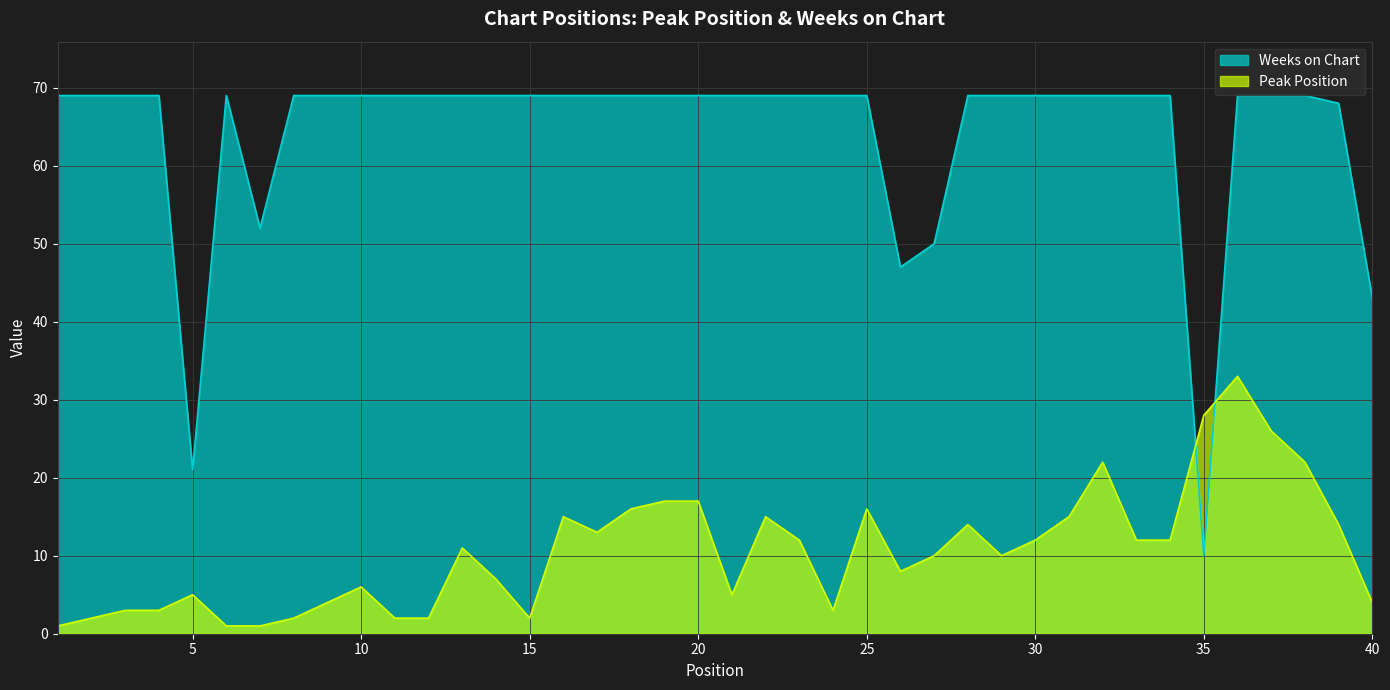

Which category has the highest value in the Peak Position series?

36